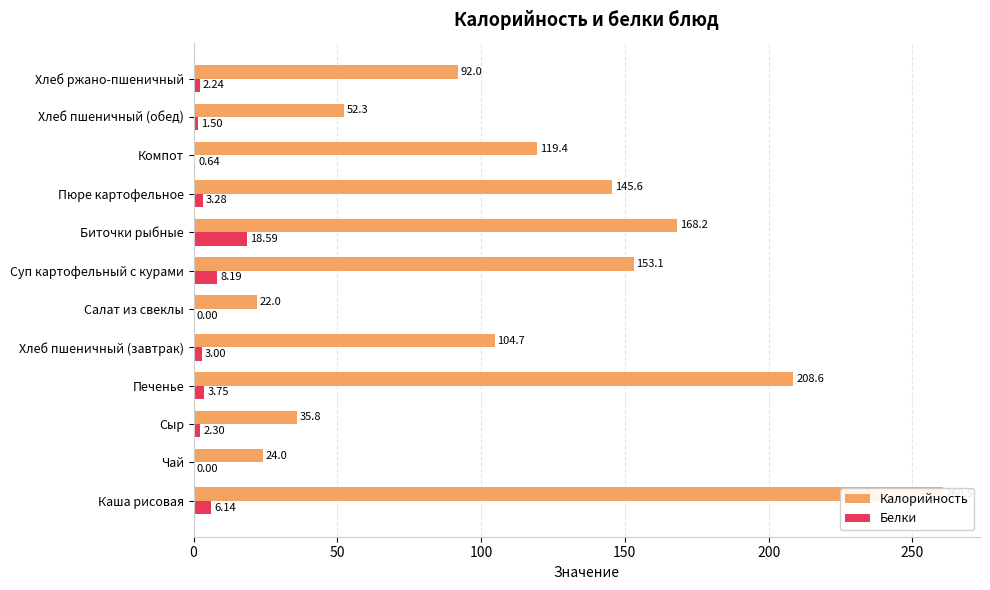

At how many categories does at least one series exceed 165?

3